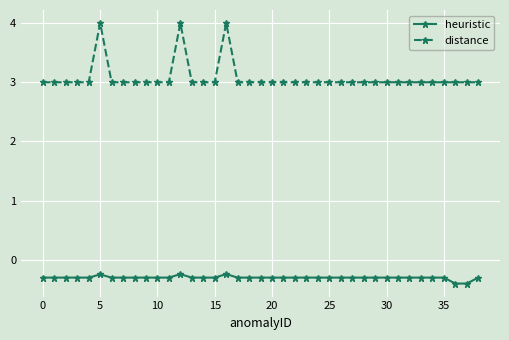

What is the greatest value displayed?

4.0